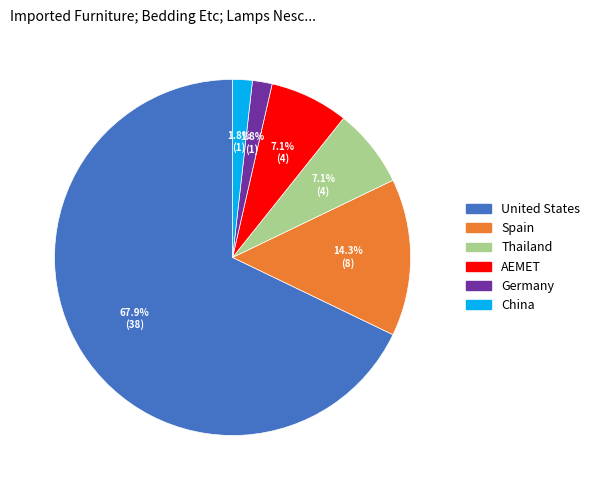

Which slice is the largest?

United States